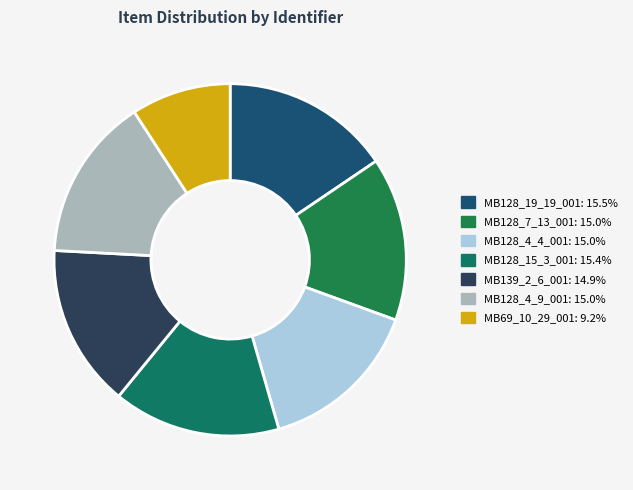

Approximately how many times larger is the value at MB128_19_19_001 compared to MB128_7_13_001?

1.0